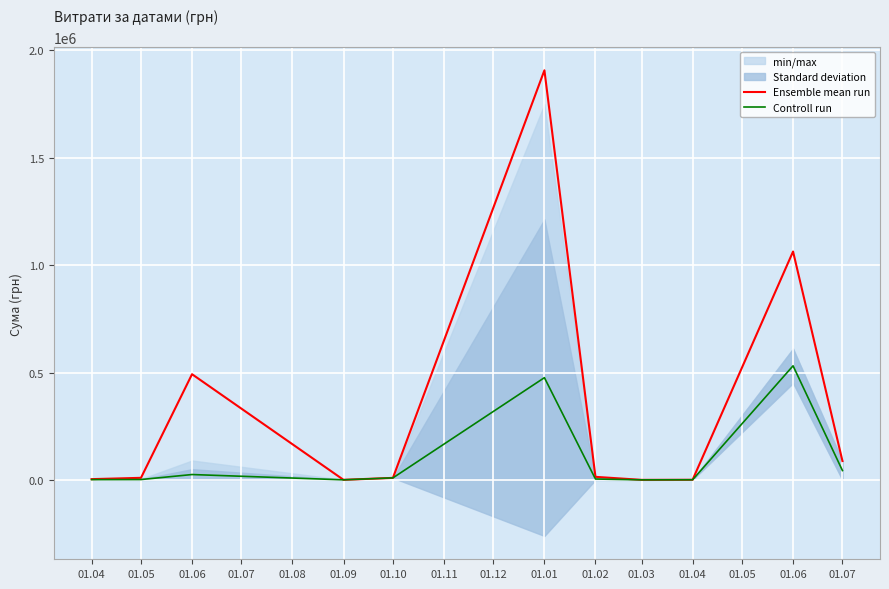

The value of Ensemble mean run at 01.10 is 17499.1. True or false?

False